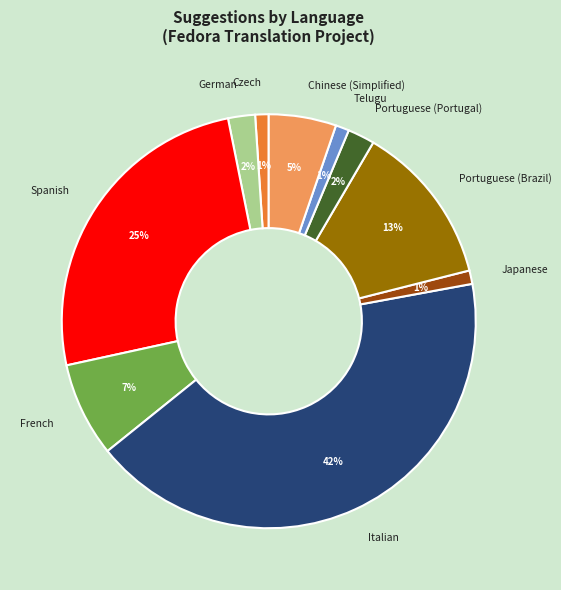

To the nearest percent, what is the average slice percentage?

10%